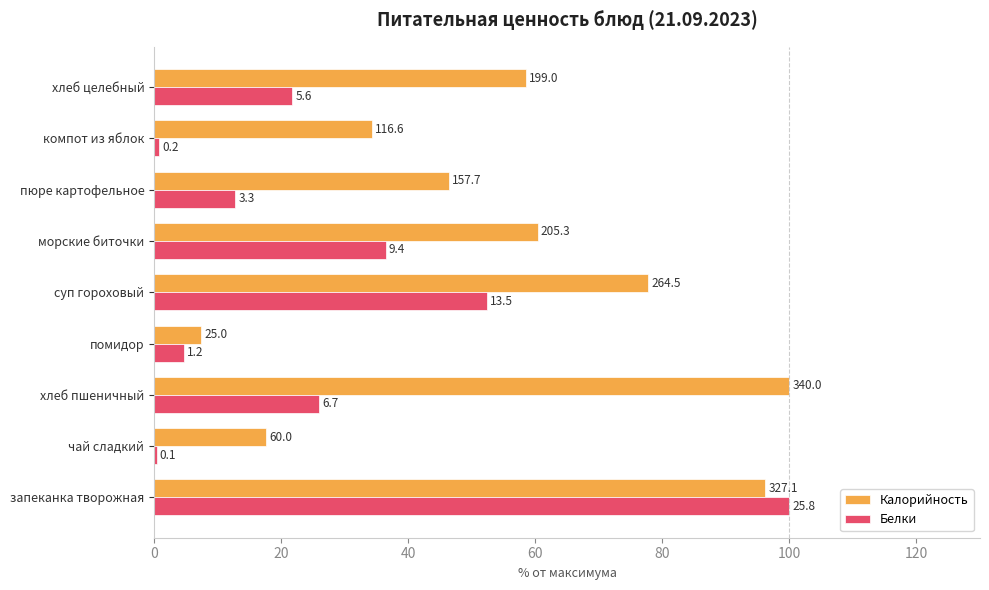

Which series has the largest total across all categories?

Калорийность